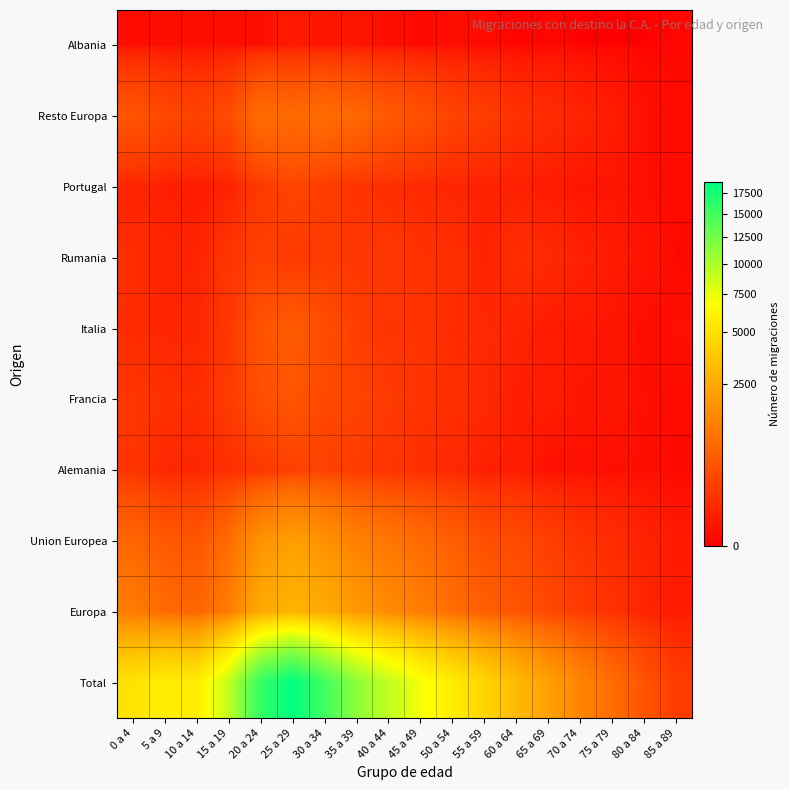

What is the total value across all series at 35 a 39?

16120